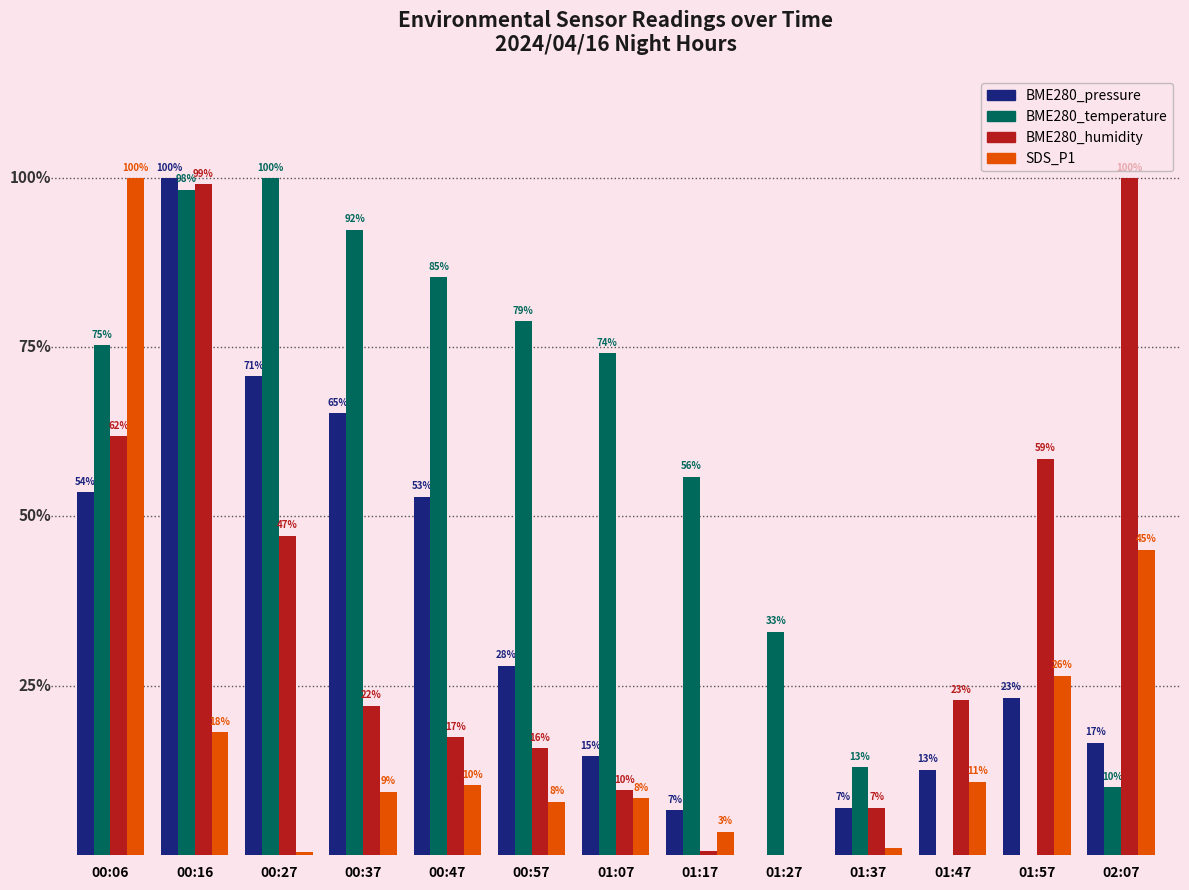

Which series changed the most between 00:47 and 01:57?

BME280_temperature